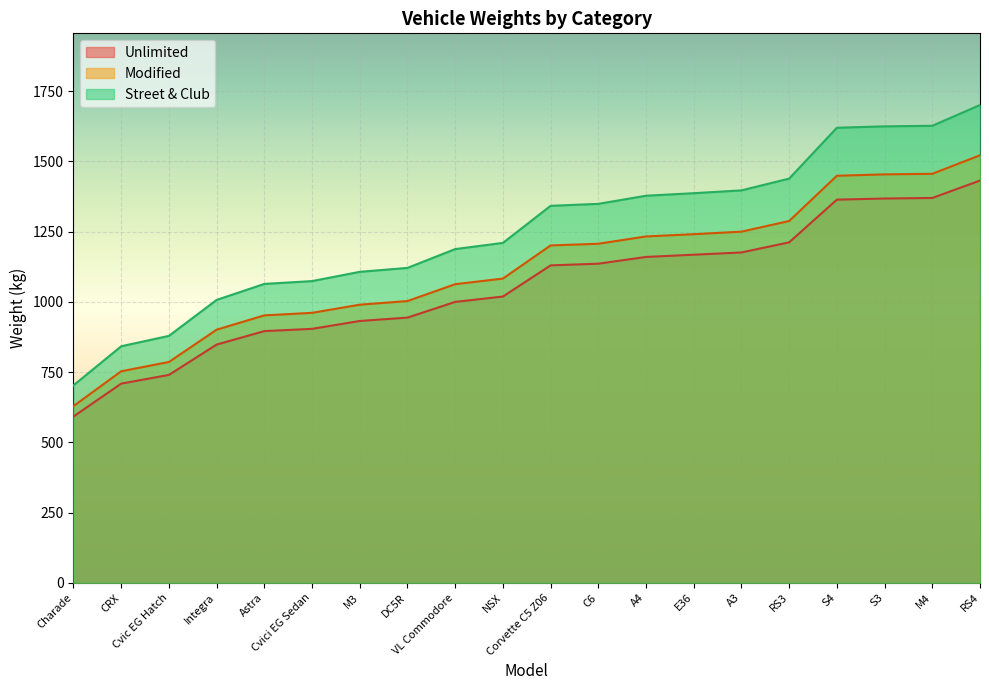

Does the chart display data point markers on the line(s)?

No